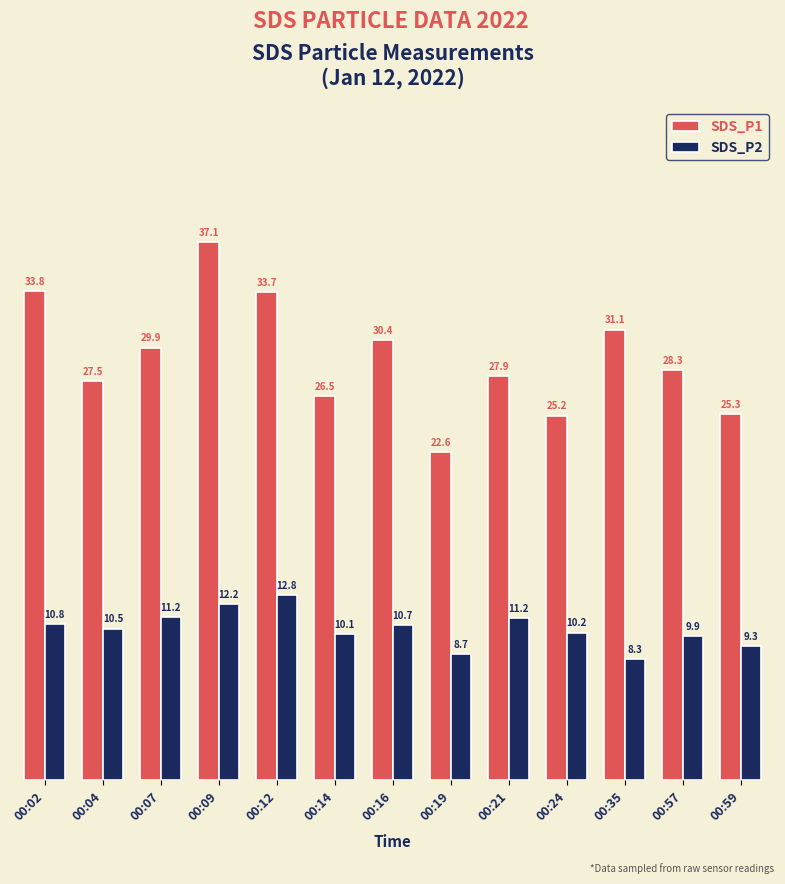

Where does the SDS_P1 series first go above 28?

00:02